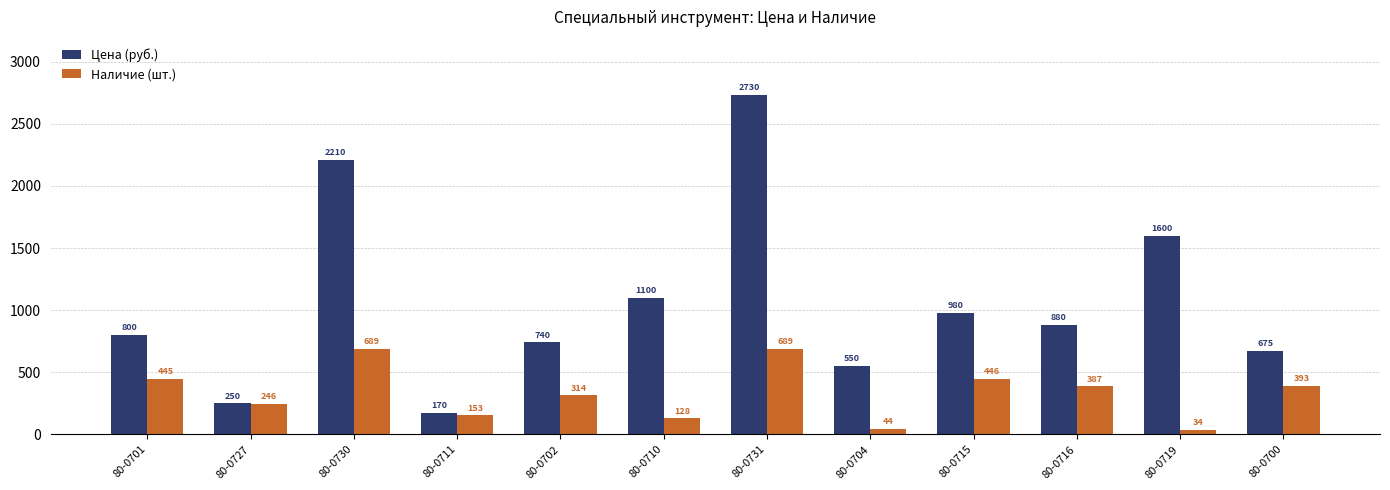

Are the bars horizontal?

No